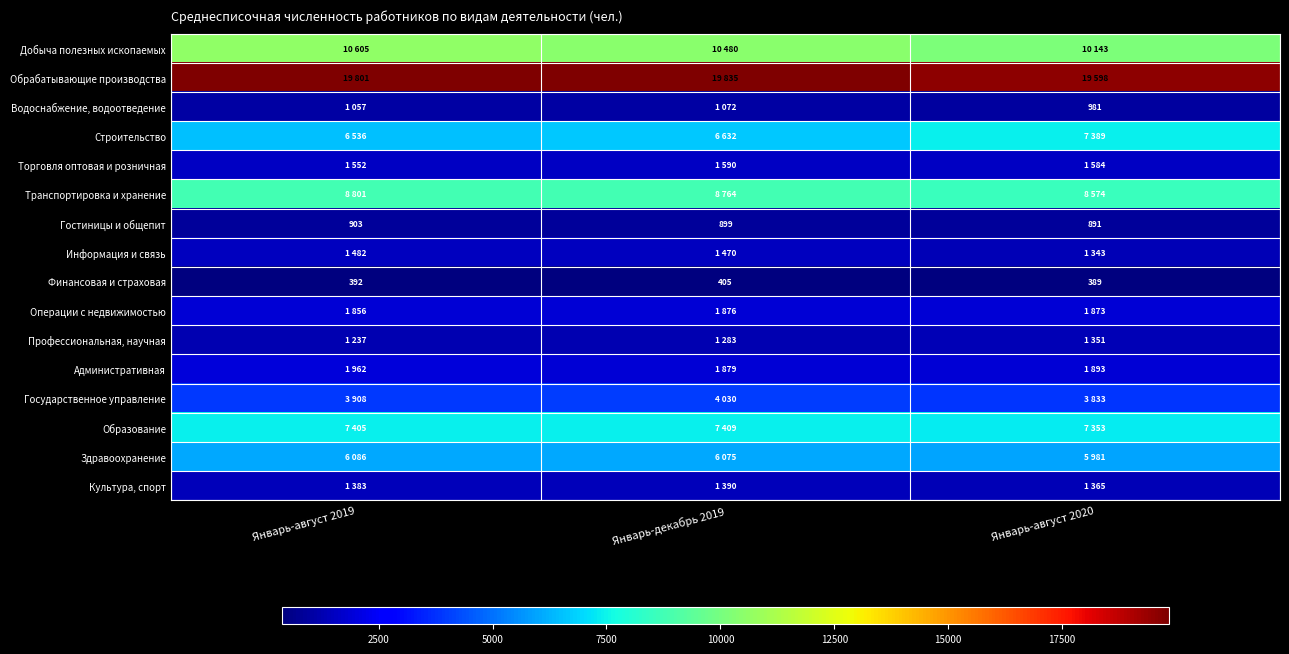

Count the Гостиницы и общепит values in the range 891 to 903.

3